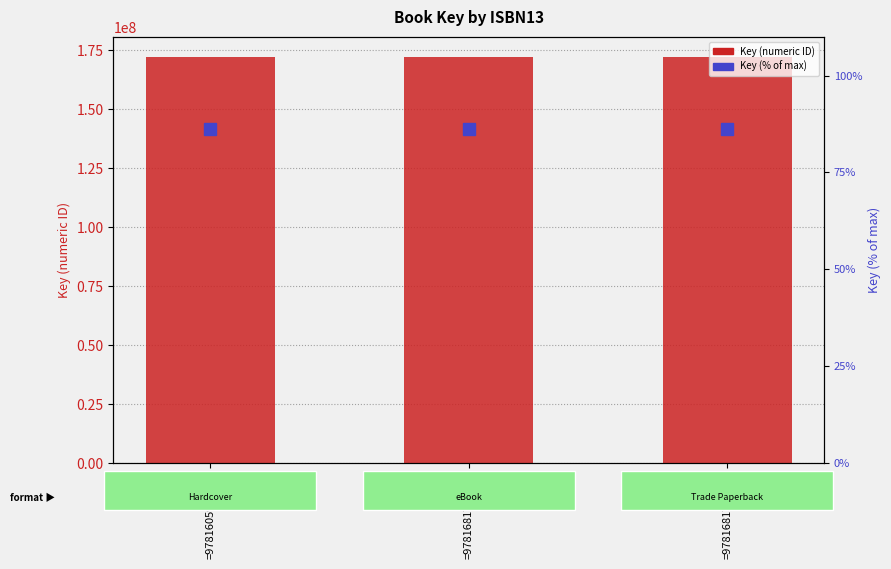

The value of Key (numeric ID) at =9781681773490 is 172164438.0. True or false?

True